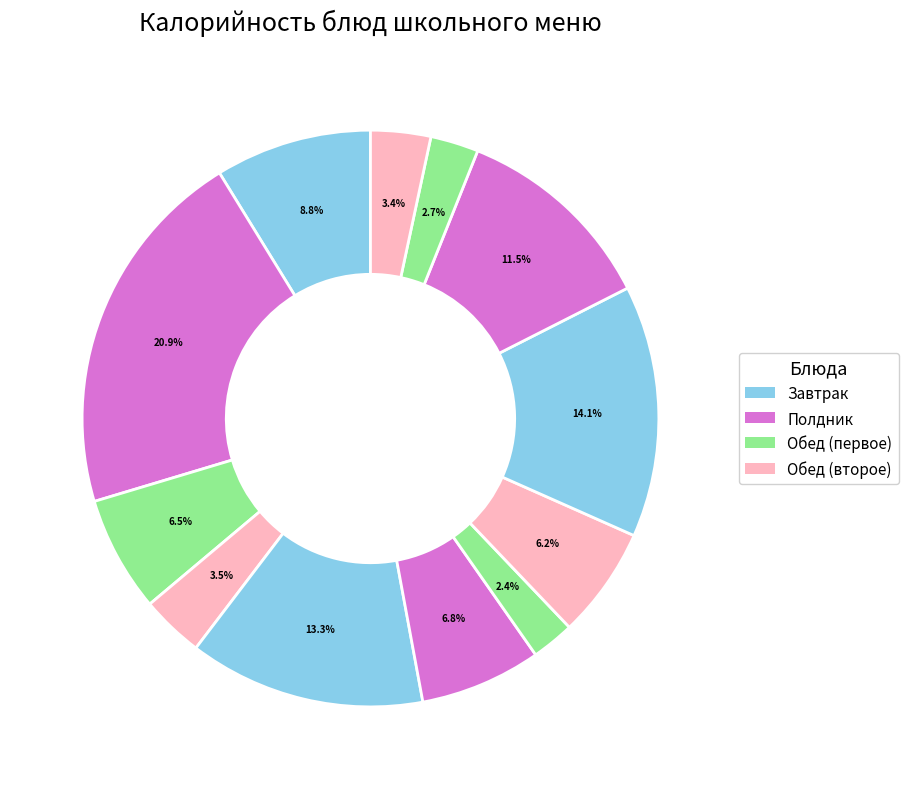

Count the number of slices in the pie.

12